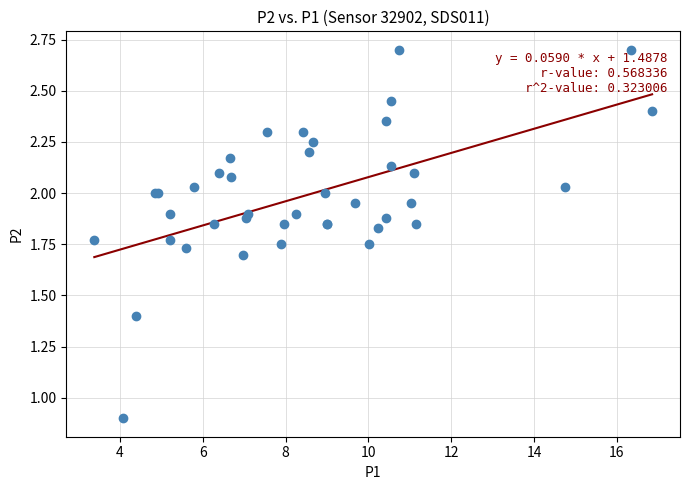

What Y value in the scatter plot is closest to 1?

0.9